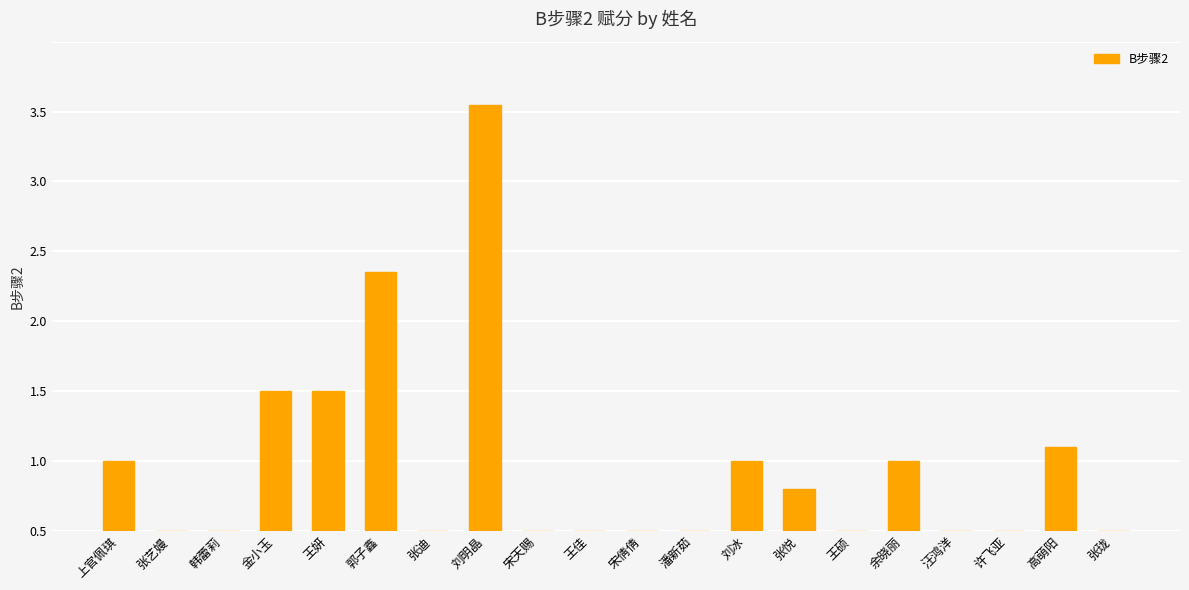

What is the label of the 1st bar from the right?

张珑